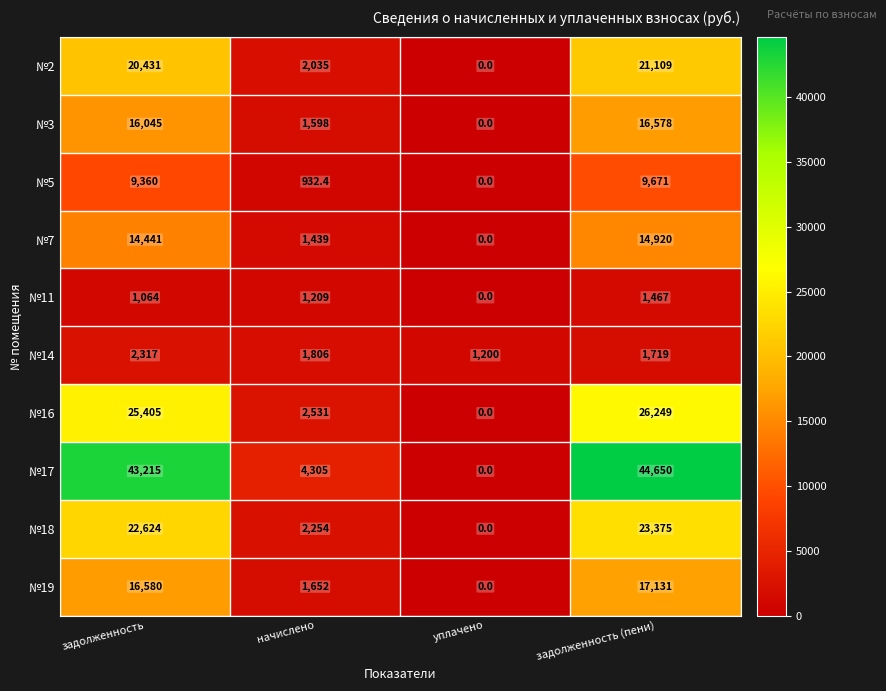

Which series has the largest range (max minus min)?

№17